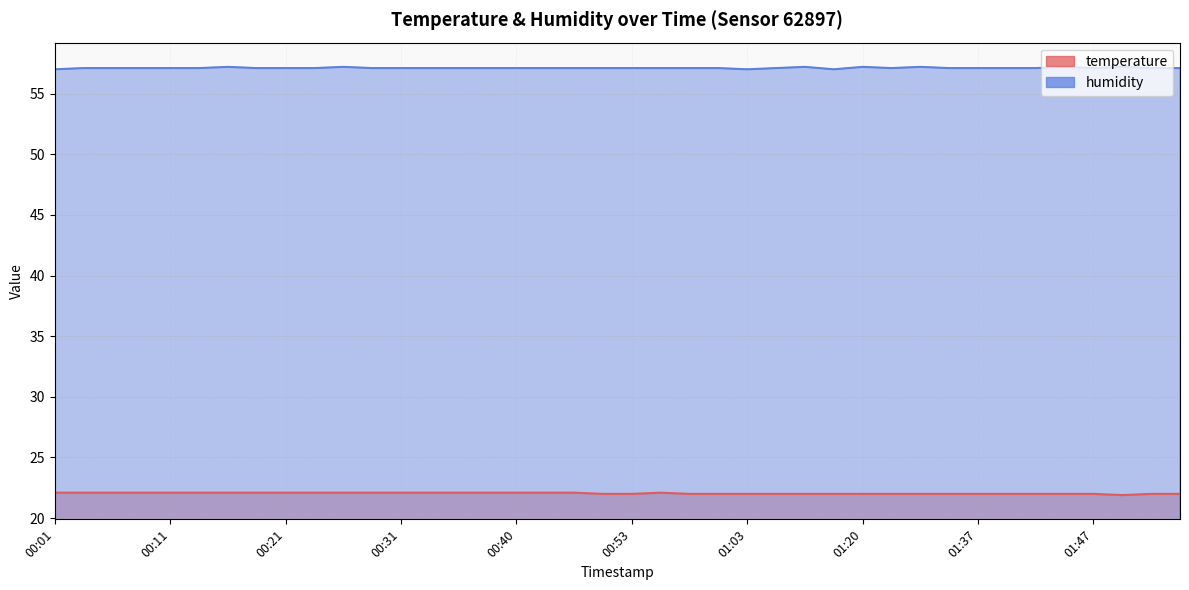

True or false: temperature has a value of 22.1 at 00:46.

True